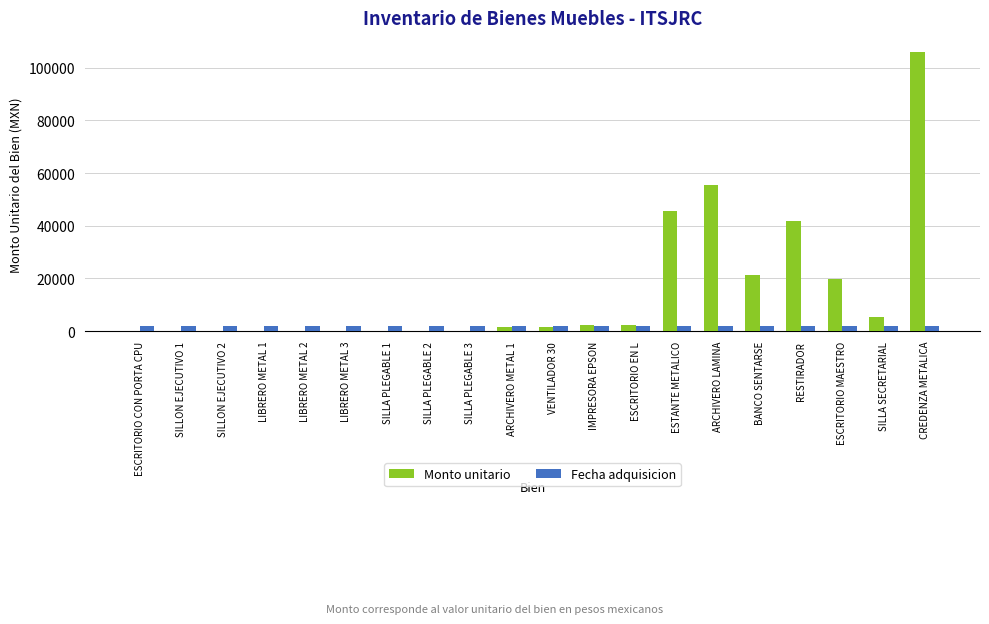

Where is Monto unitario nearest to the value 53018?

ARCHIVERO LAMINA